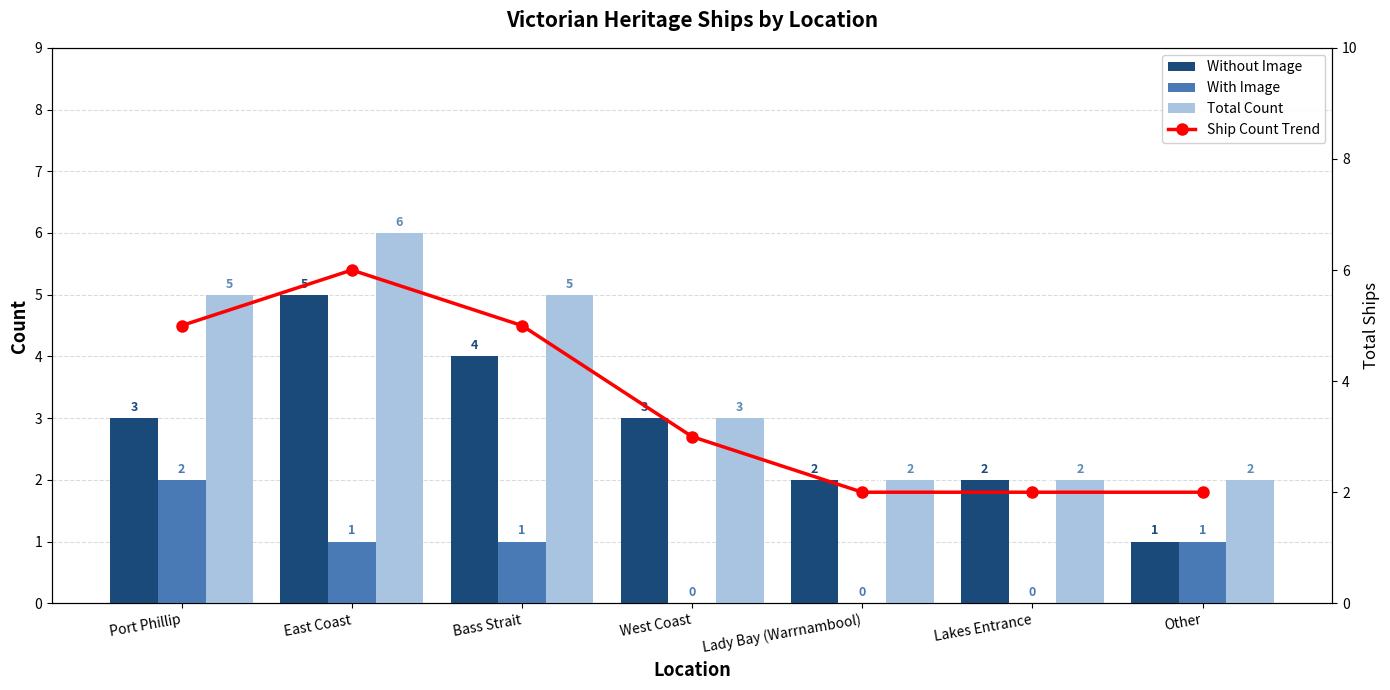

Count the With Image values in the range 0 to 1.

6